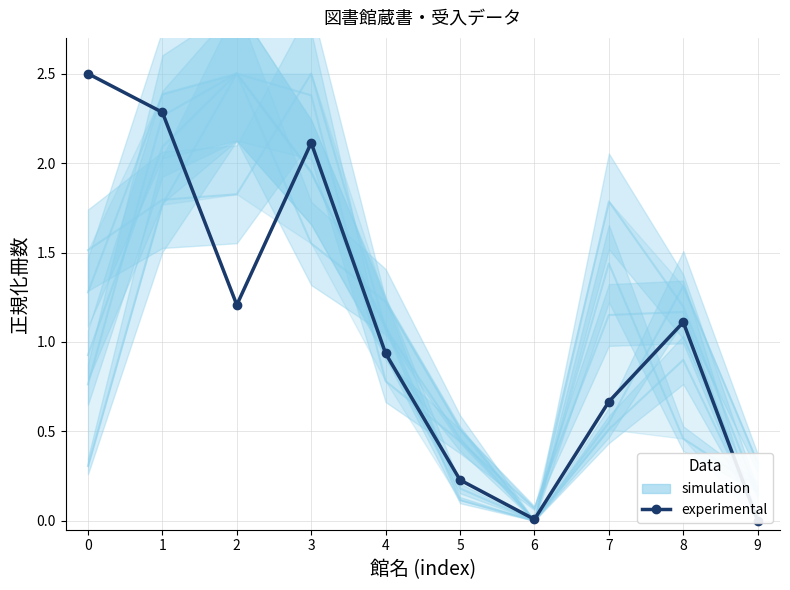

How many lines are shown in the chart?

2